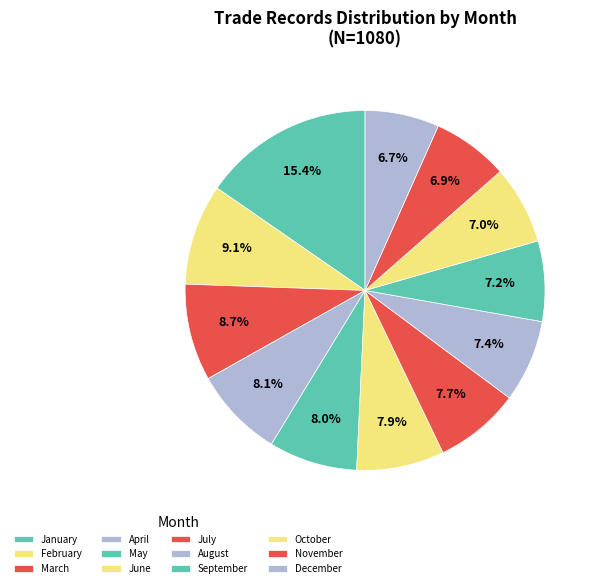

To the nearest percent, what percentage of the pie is September?

7%